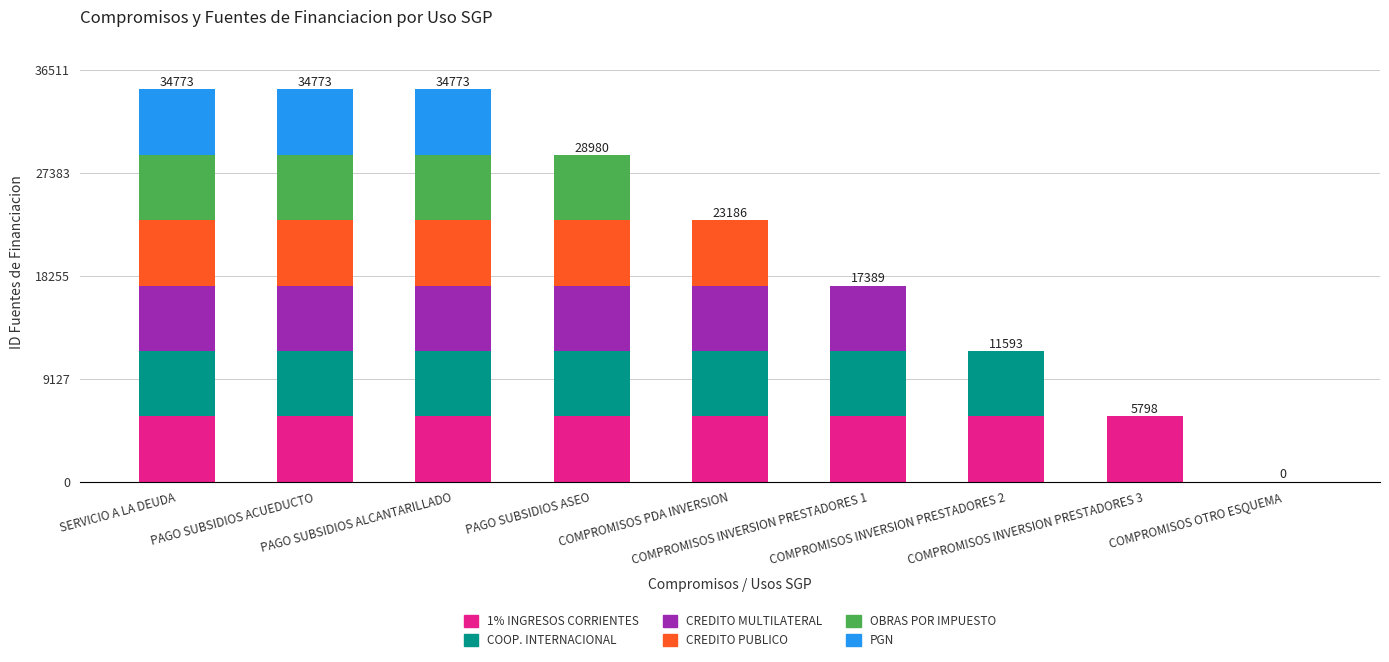

How many distinct data groups are displayed?

6